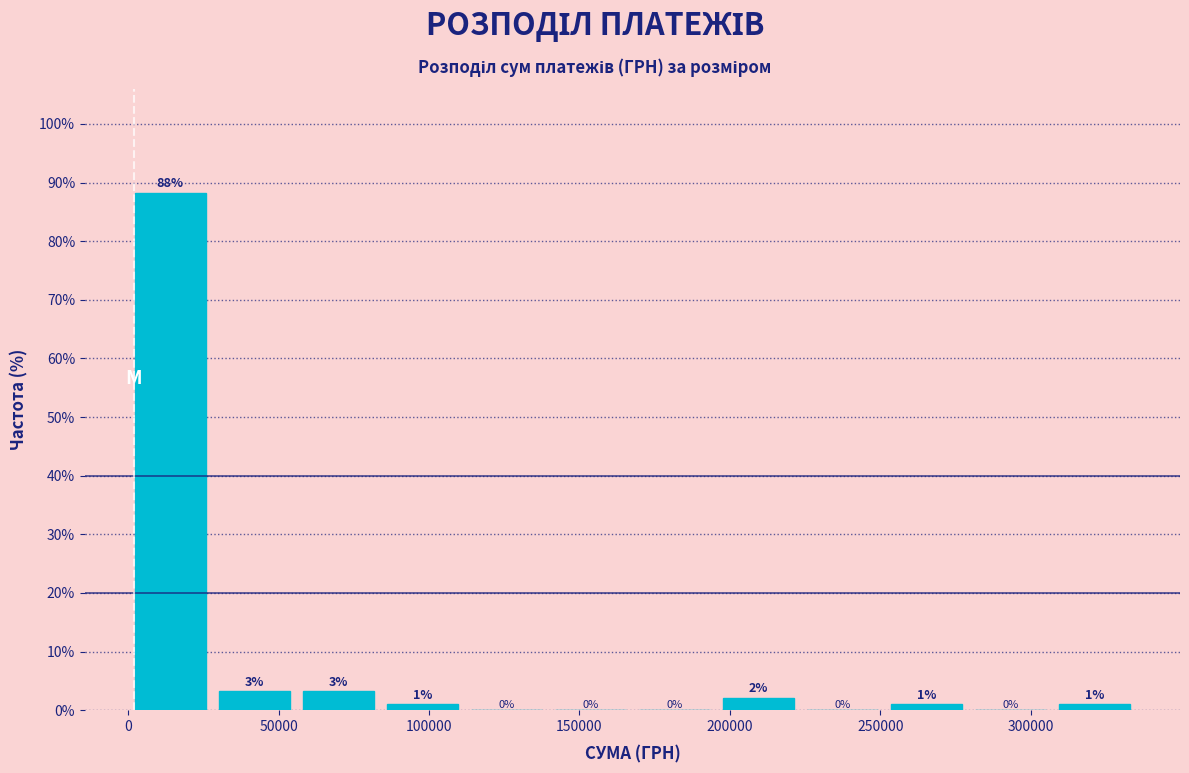

Over which range of the x-axis is the bar tallest?

0 to 30000